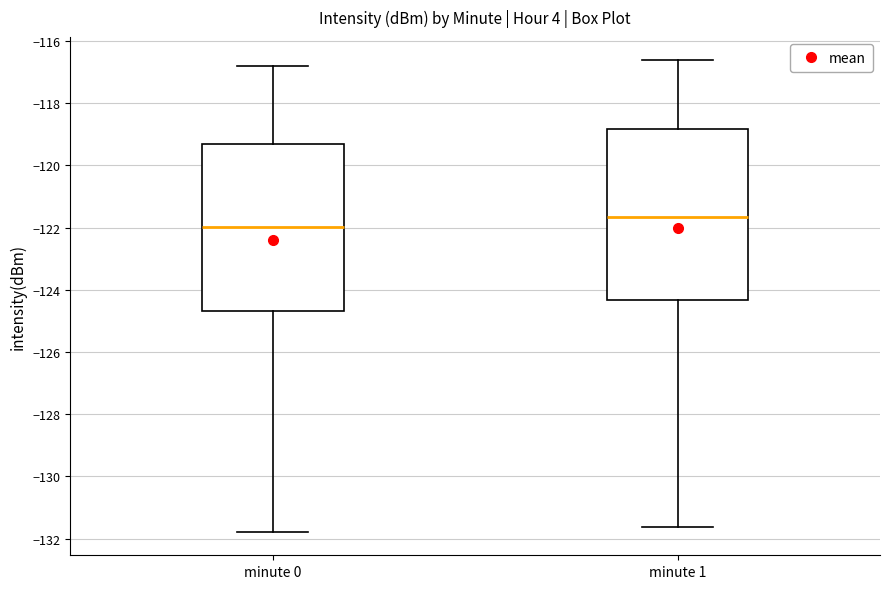

Reading left to right, read every box against the y-axis: the position of its median line, the range the box covers, and the ends of its whiskers. The values are not printed on the chart, so give them approximately, as read against the axis.

minute 0: median -122.0, box -124.6 to -119.4, whiskers -131.8 to -116.8
minute 1: median -121.6, box -124.4 to -118.8, whiskers -131.6 to -116.6